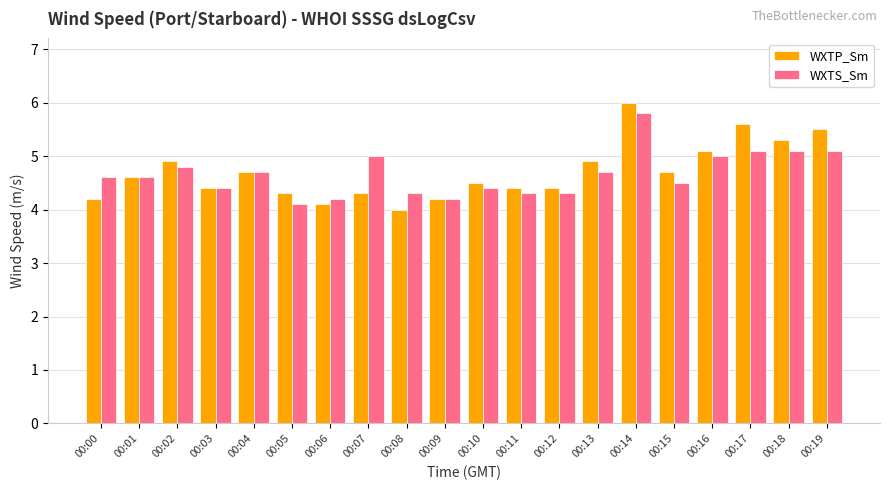

Which category has the highest value in the WXTS_Sm series?

00:14